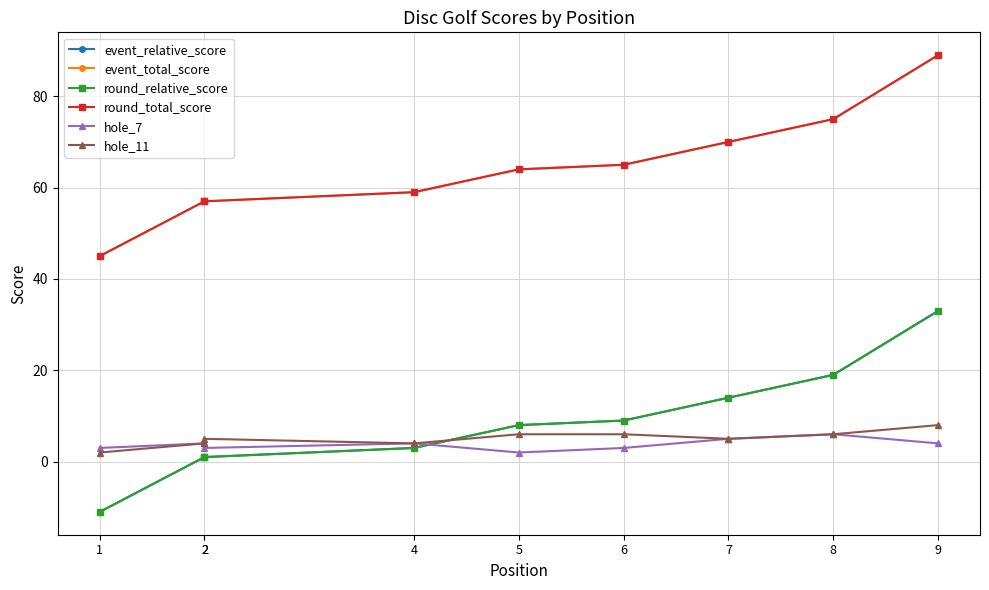

Which category has the lowest value across all series?

1